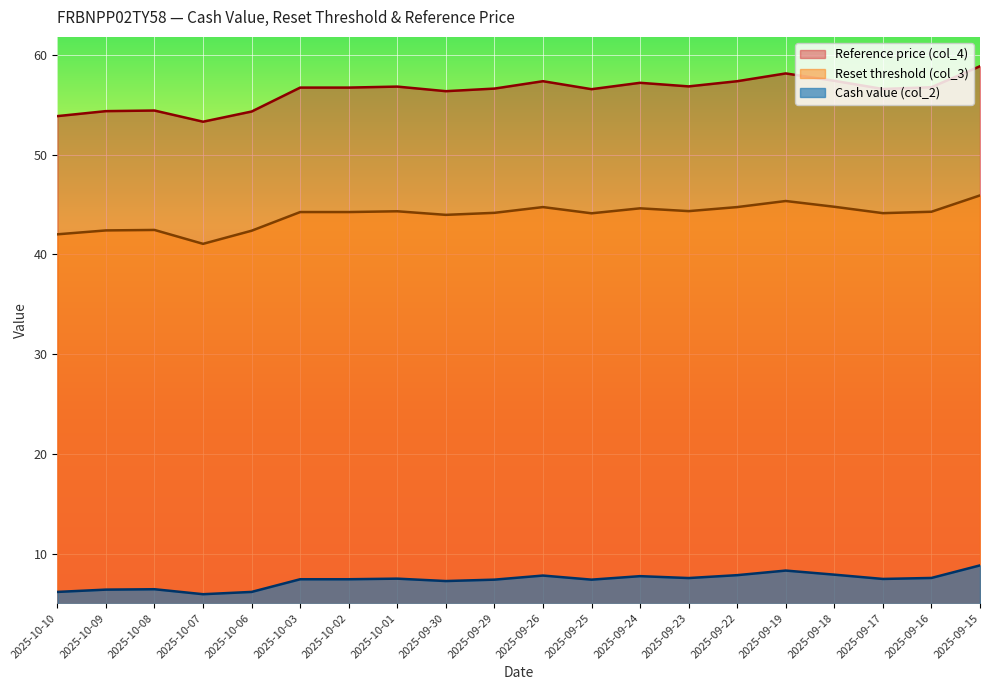

Which series has the largest total across all categories?

Reference price (col_4)